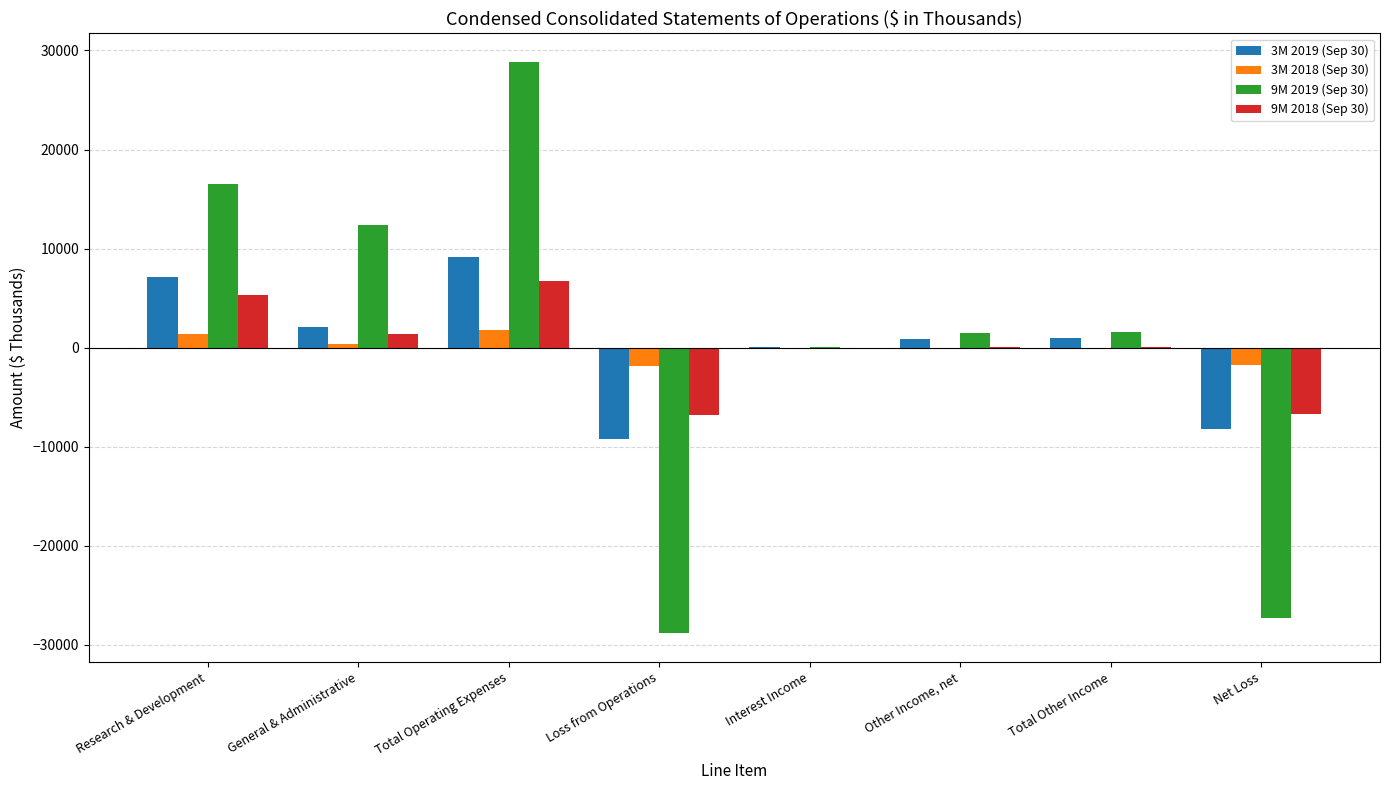

Count the number of data series in this chart.

4